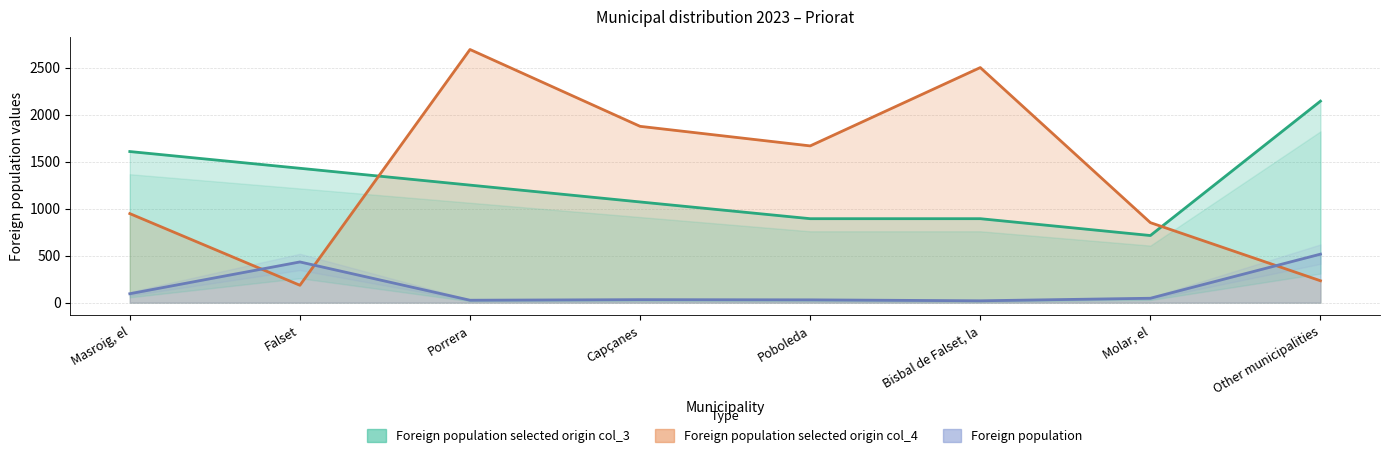

Between Capçanes and Poboleda, which series saw the biggest shift?

Foreign population selected origin col_4